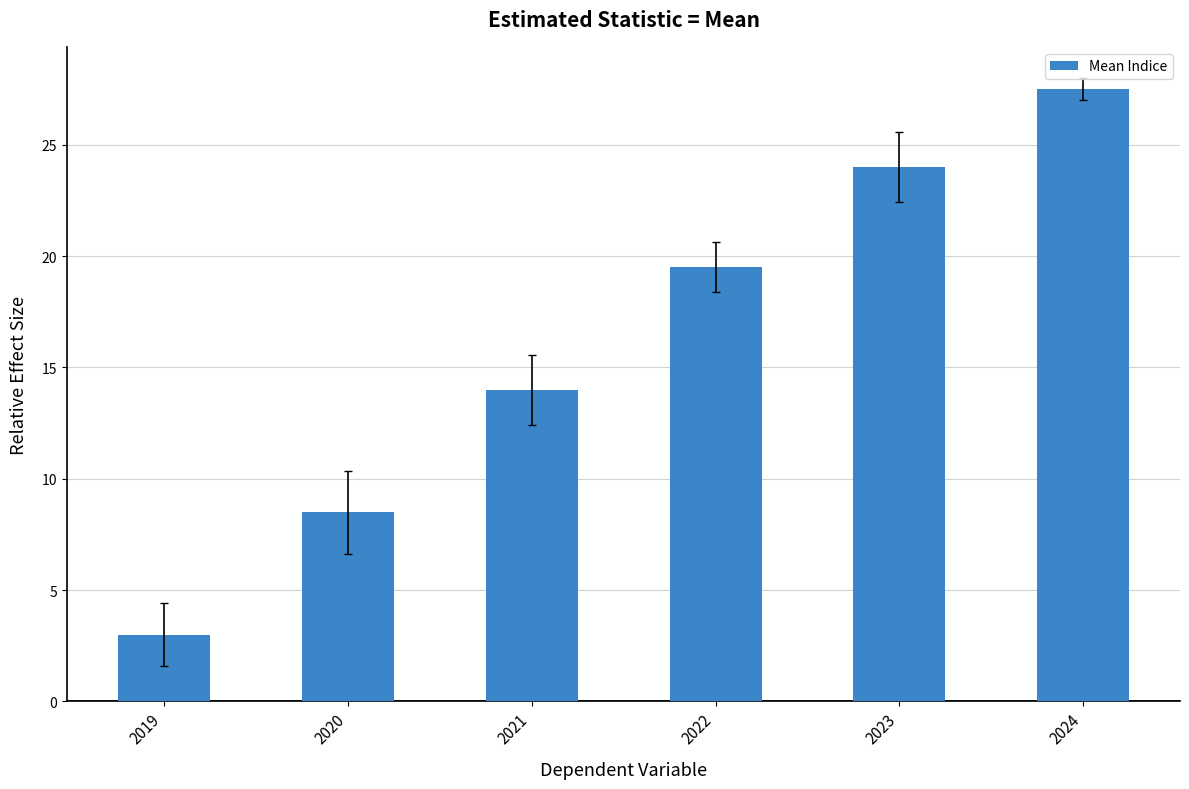

What is the change in value from 2019 to 2023?

+21.0